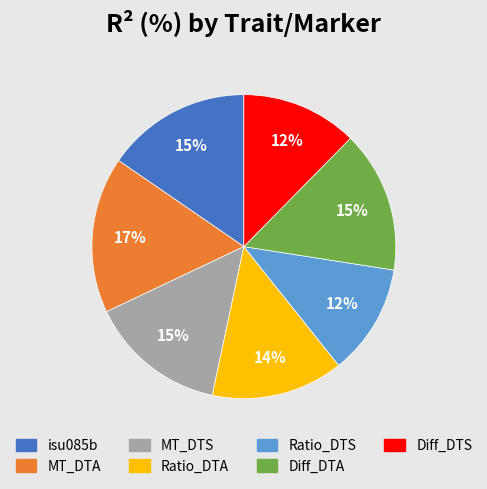

Combined, do Ratio_DTS and Diff_DTS account for over 50%?

No